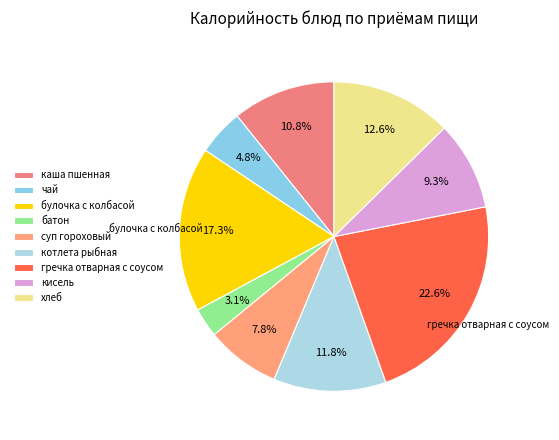

To the nearest percent, what is the combined percentage of каша пшенная and кисель?

20%